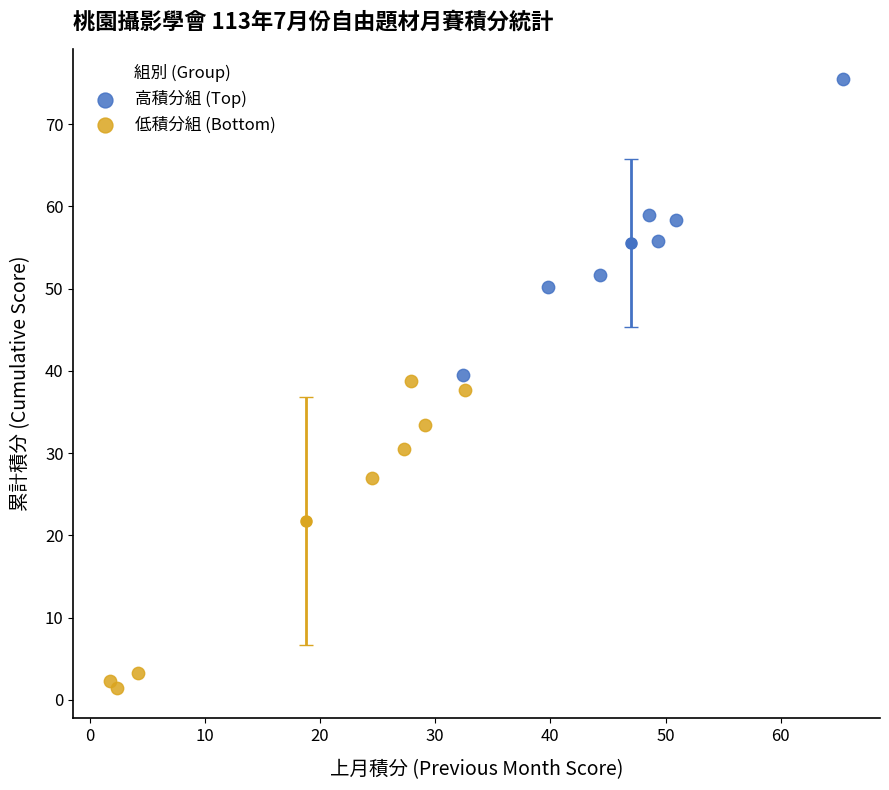

Which series reaches the maximum Y coordinate?

高積分組 (Top)